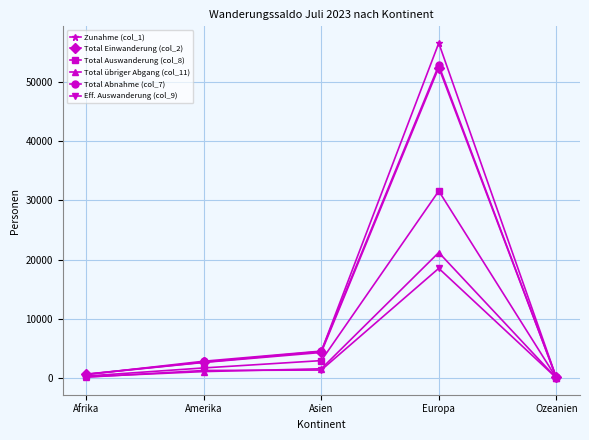

Between Afrika and Asien, which series saw the biggest shift?

Total Abnahme (col_7)